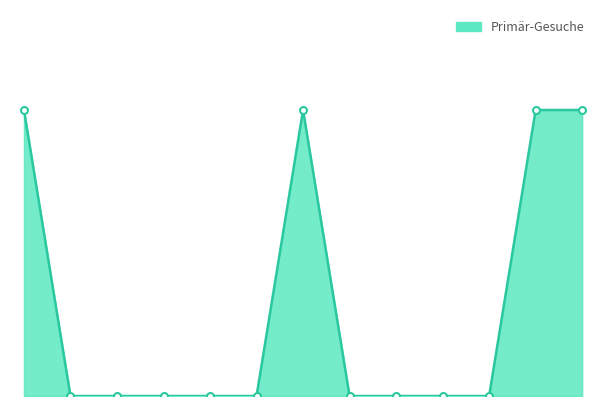

What is the label of the 1st point from the right?

Total Europa